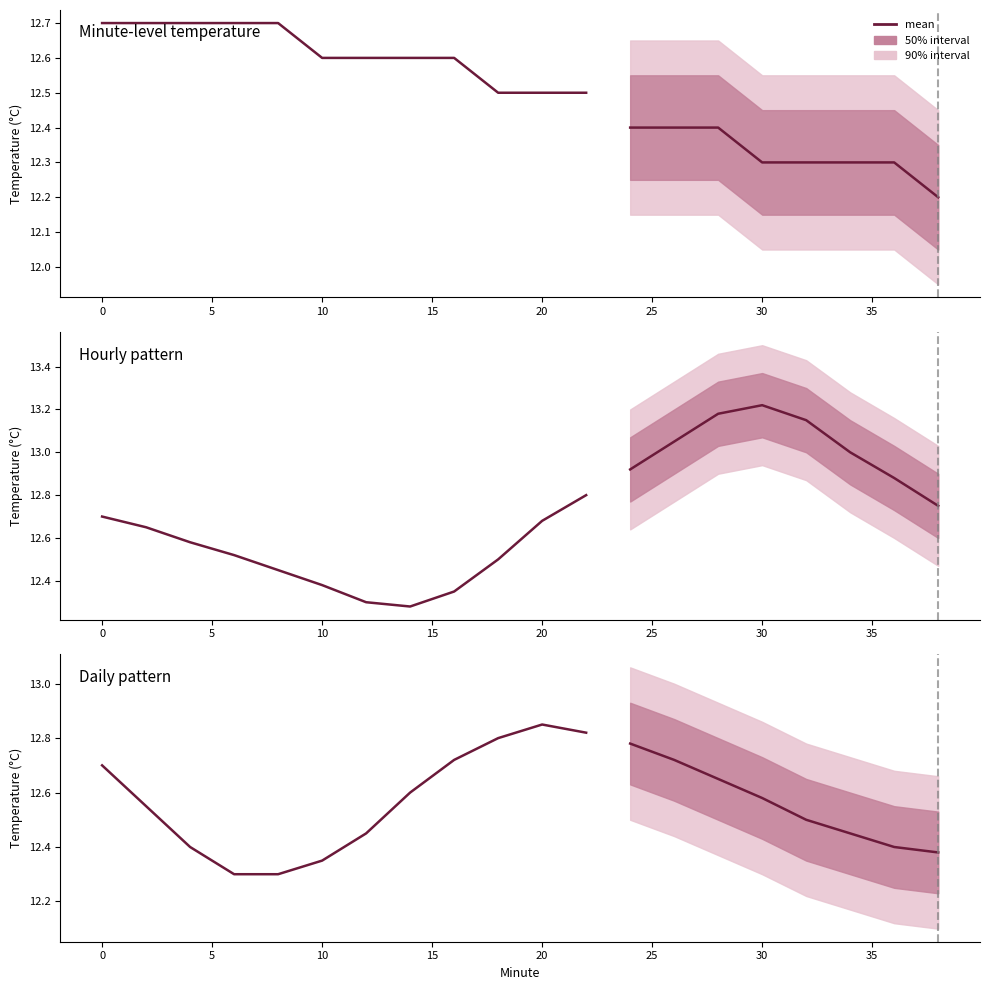

The chart shows a value of 12.3 at 10. True or false?

True